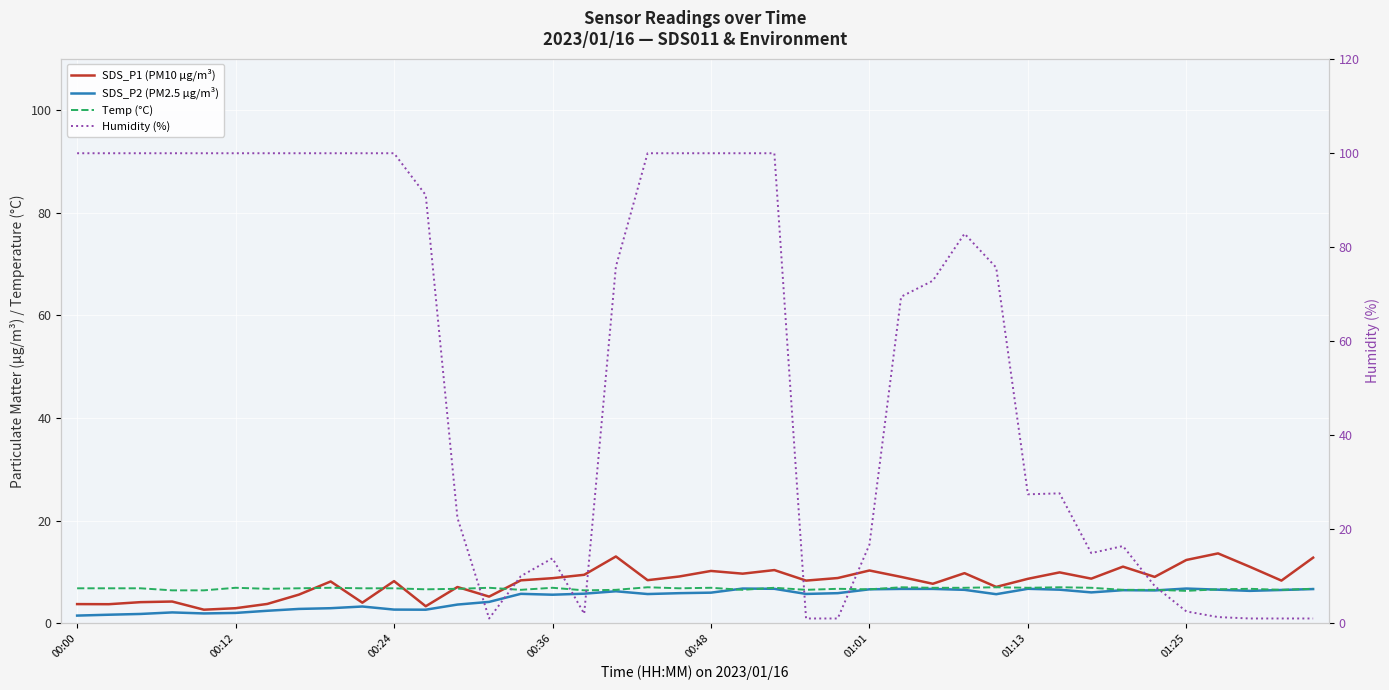

What is the total value across all series at 32?

36.5